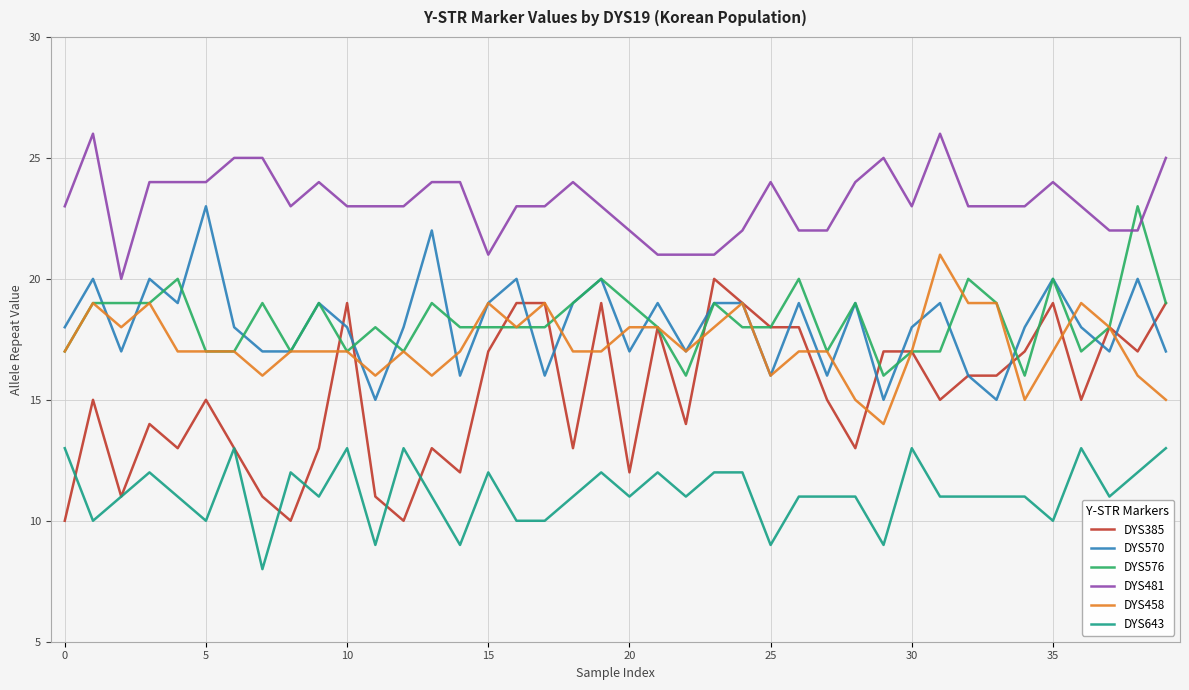

What is the lowest value of the DYS576 series?

16